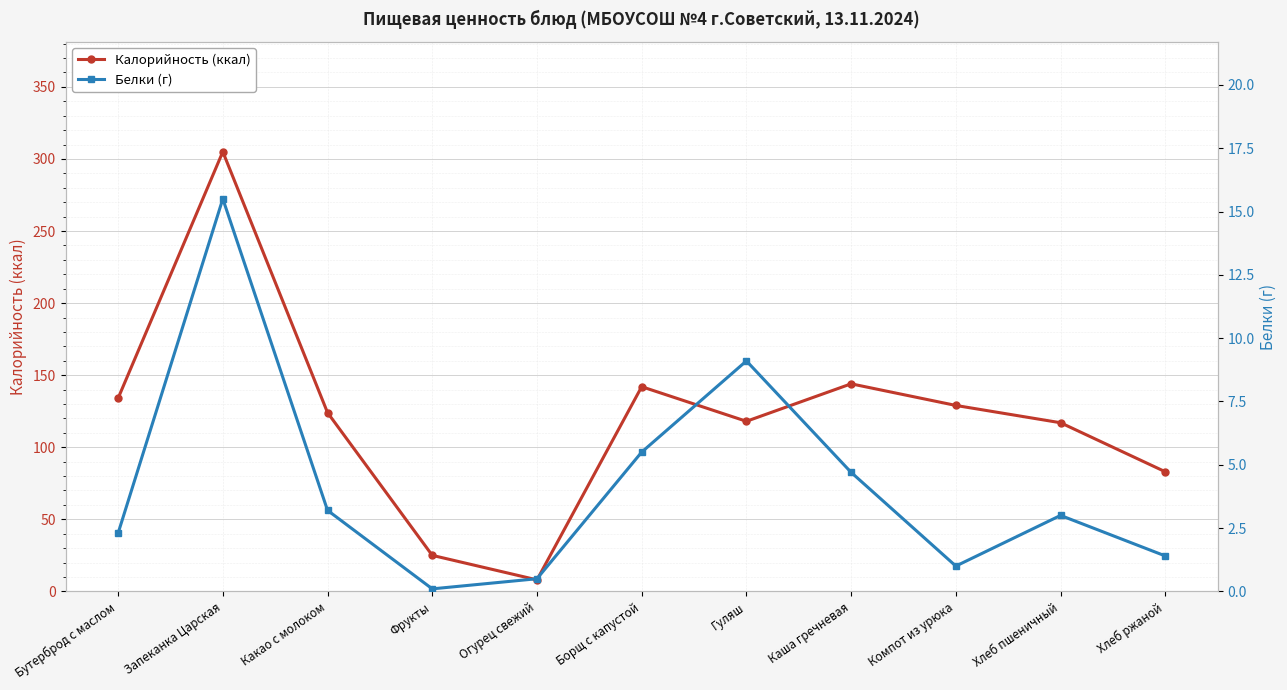

Which series has the largest total across all categories?

Калорийность (ккал)